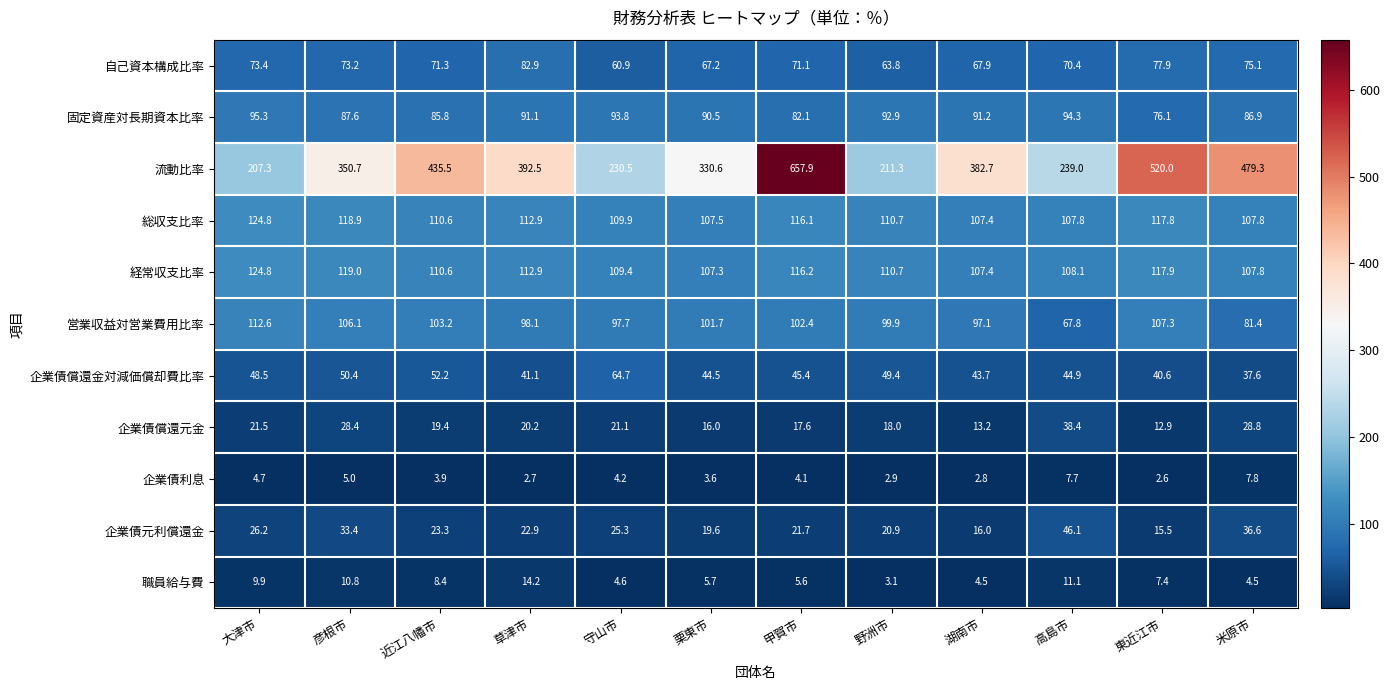

What is the minimum value shown in the chart?

2.6